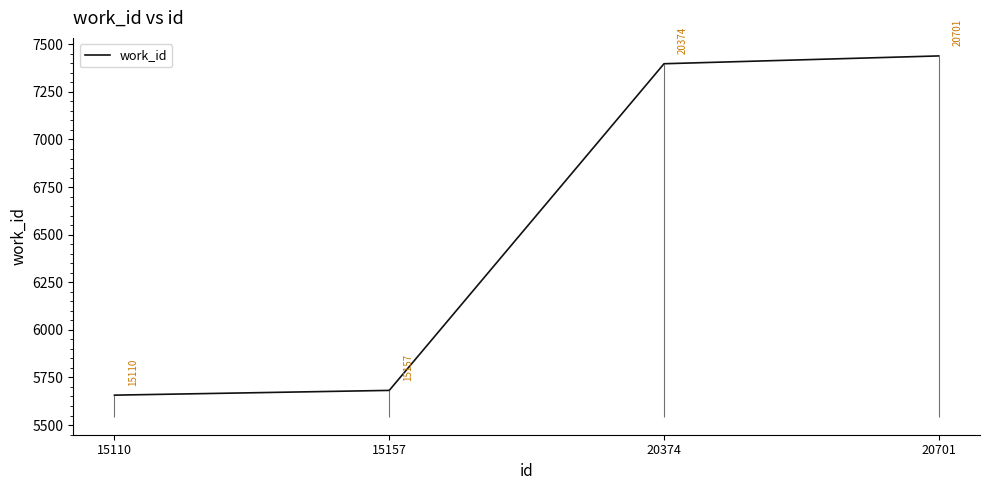

What is the value of the 1st point from the left?

5657